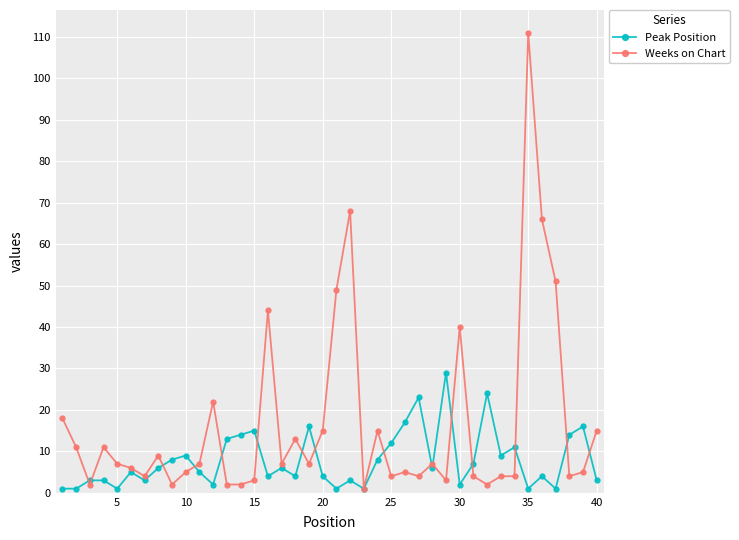

At how many categories does at least one series exceed 31?

7